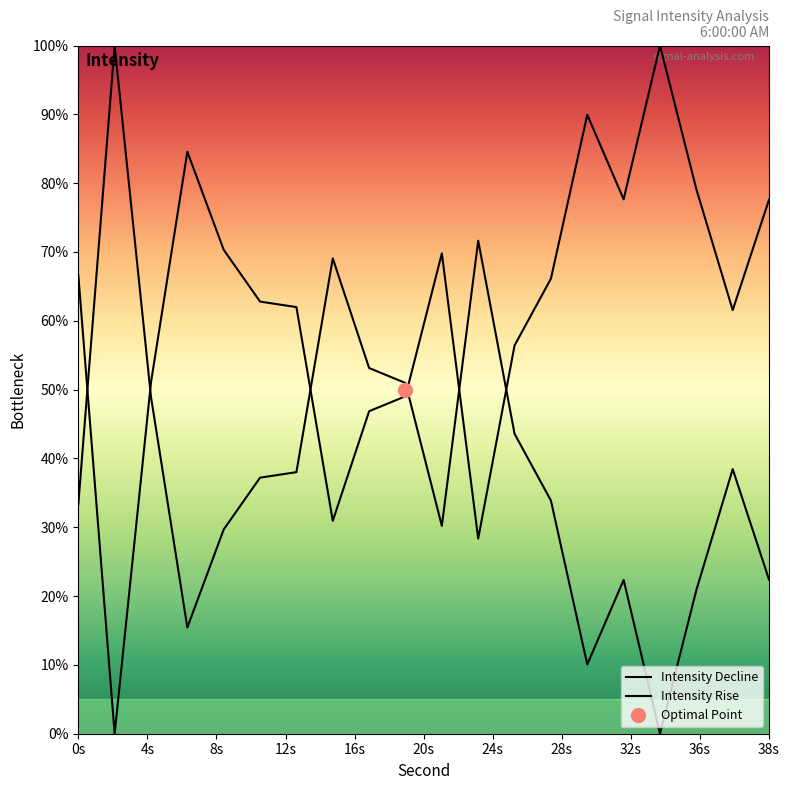

Reading right to left, what are all the values shown in this chart?

38=22.4	36=38.4	34=20.9	32=0.0	30=22.3	28=10.1	26=33.9	24=43.6	22=71.6	20=30.2	18=51.0	16=53.1	14=69.1	12=38.0	10=37.2	8=29.7	6=15.4	4=48.9	2=100.0	0=33.3